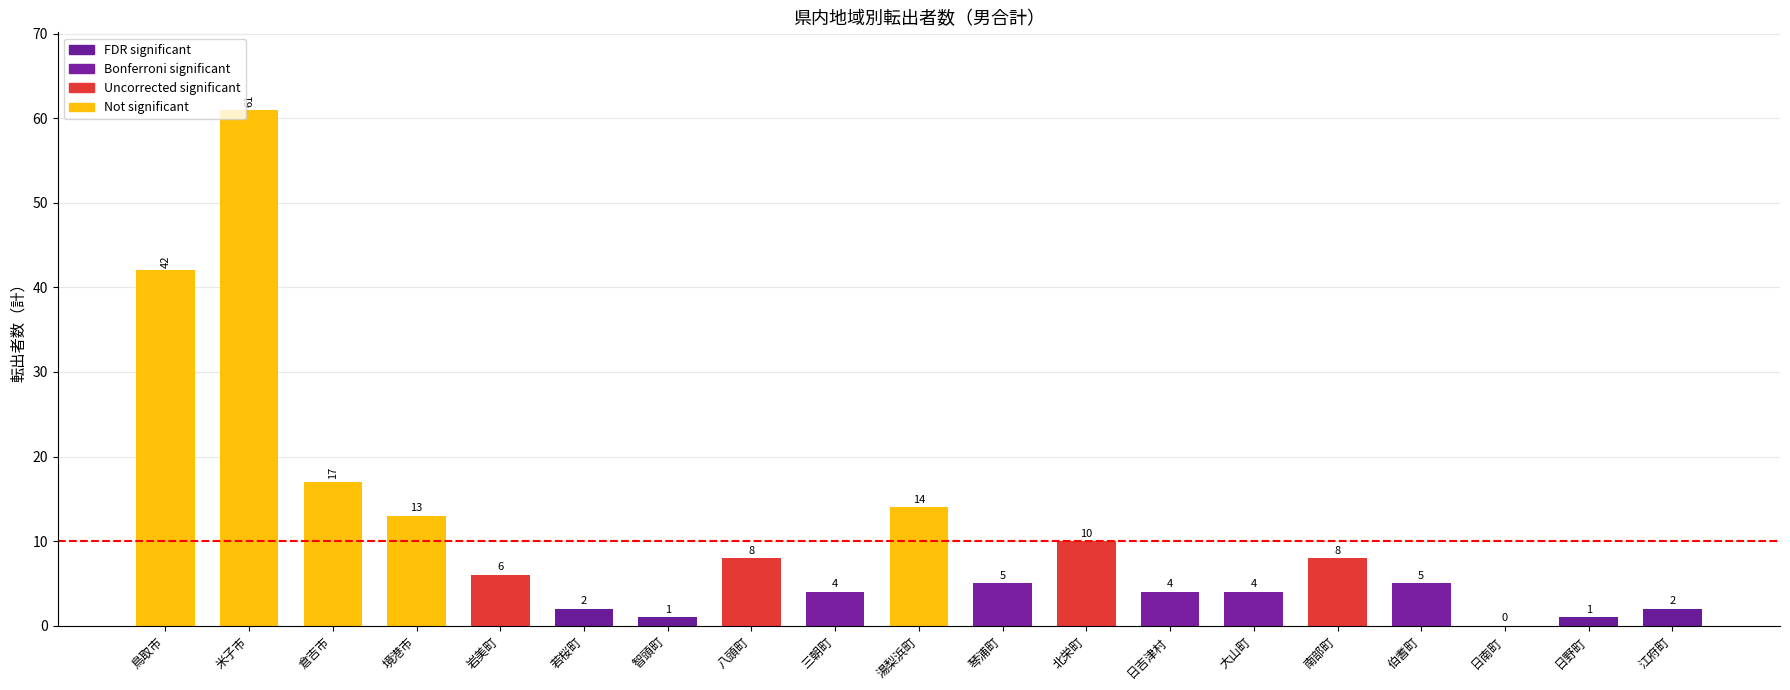

Count the number of categories in the chart.

19